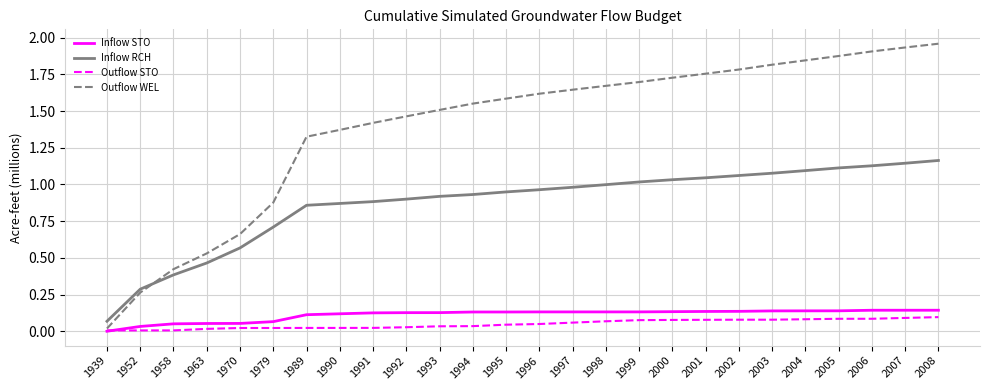

The Inflow STO series shows 0.1 at 1995. True or false?

True